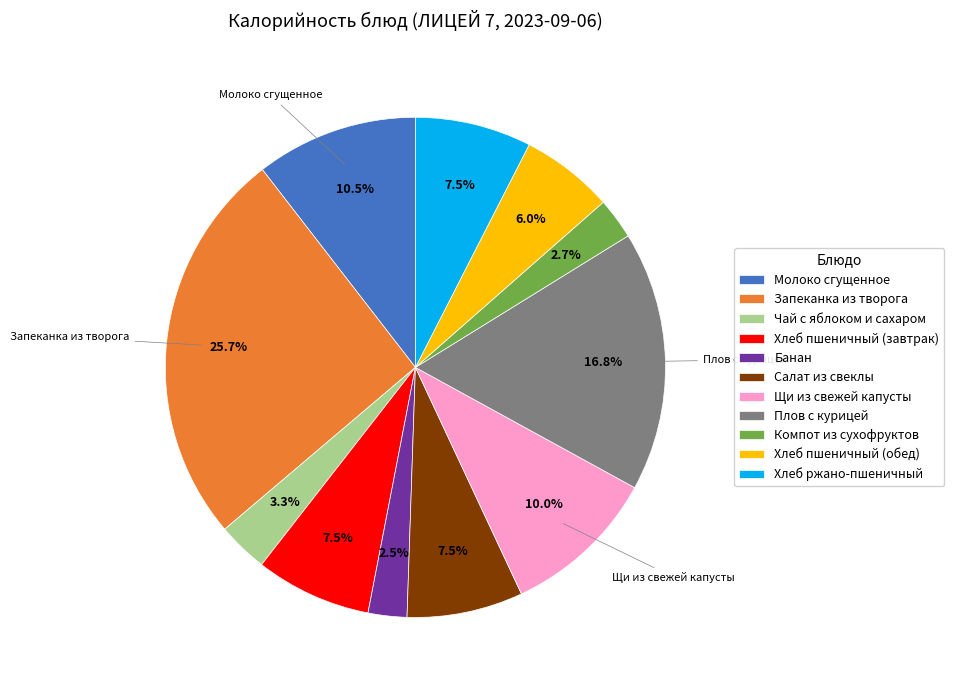

Is there a majority slice in this chart?

No